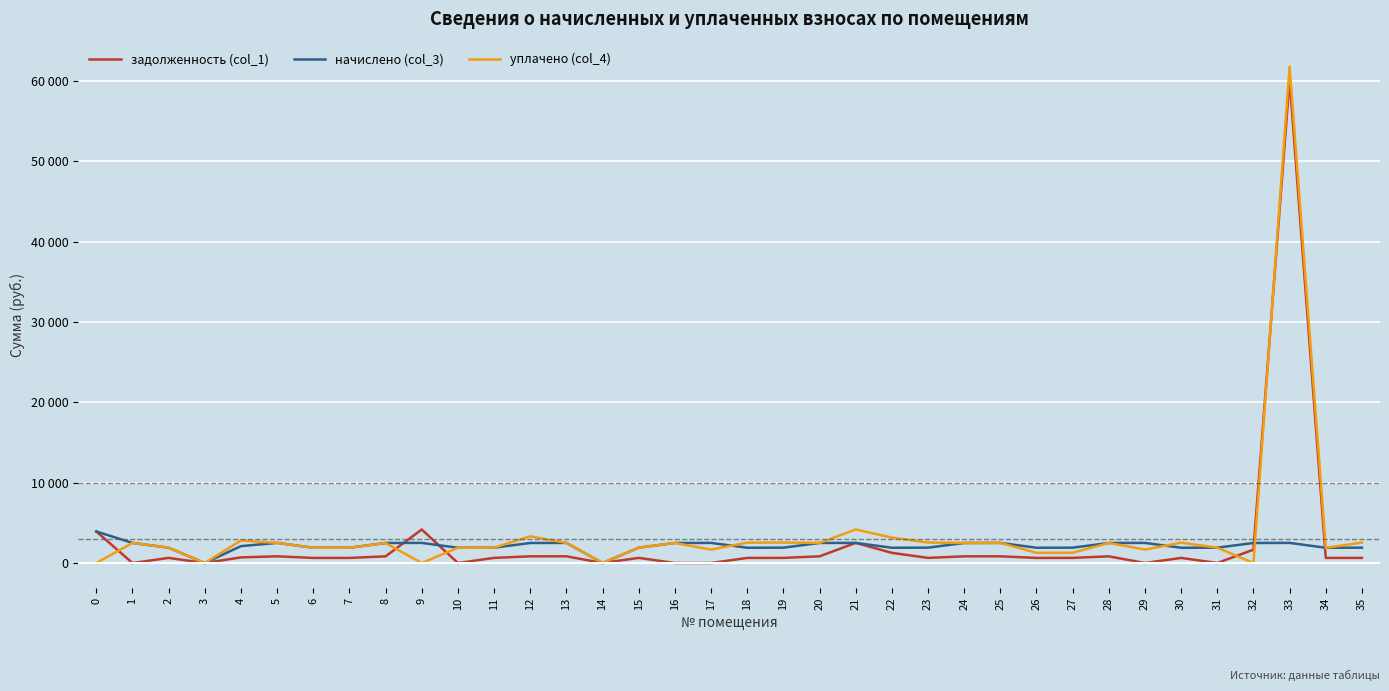

Reading right to left, what are all the values shown in this chart?

задолженность (col_1): 635.9	633.4	60153.4	1661.8	0.0	633.4	0.0	830.9	637.1	633.4	834.6	830.9	637.1	1266.8	2503.9	832.1	637.1	633.4	0.0	0.0	638.8	0.0	834.6	830.9	638.6	0.0	4173.1	830.9	634.7	633.4	834.6	700.5	0.0	634.7	0.0	3923.5
начислено (col_3): 1907.7	1900.3	2503.9	2492.7	1911.5	1900.3	2503.9	2492.7	1911.5	1900.3	2503.9	2492.7	1911.5	1900.3	2503.9	2496.4	1911.5	1900.3	2503.9	2492.7	1911.5	0.0	2503.9	2492.7	1911.5	1900.3	2503.9	2492.7	1904.0	1900.3	2503.9	2101.5	0.0	1904.0	2500.1	3923.5
уплачено (col_4): 2543.6	1900.3	61822.7	0.0	1911.5	2533.7	1669.2	2492.7	1274.3	1266.8	2503.9	2492.7	2548.6	3167.1	4173.1	2496.4	2548.9	2533.7	1669.2	2492.7	1911.5	0.0	2503.9	3323.6	1911.5	1900.3	0.0	2492.7	1904.0	1900.3	2503.9	2802.0	0.0	1904.0	2500.1	0.0